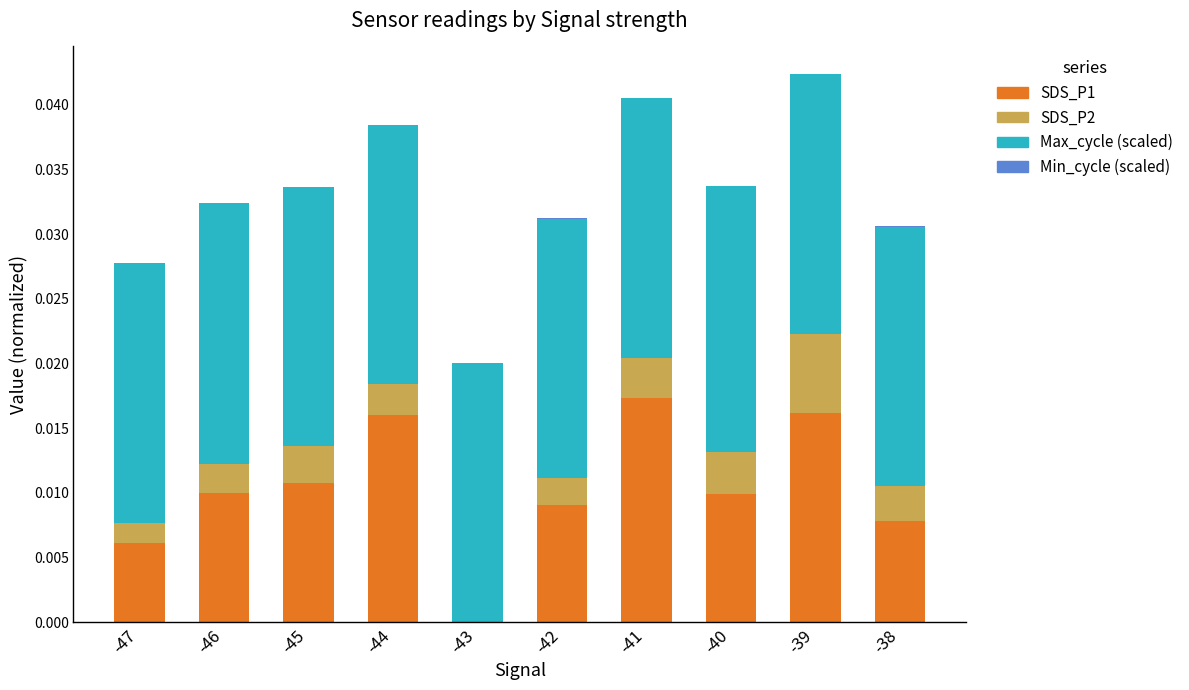

Does the chart contain stacked bars?

Yes